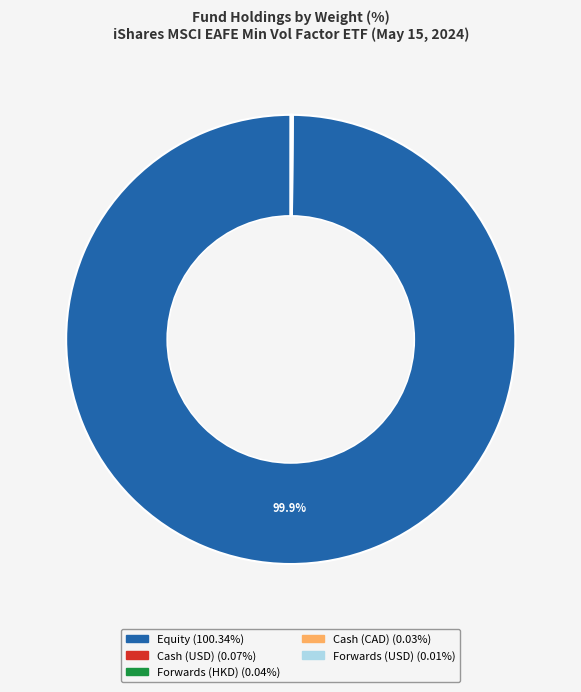

Does any single category account for the majority?

Yes